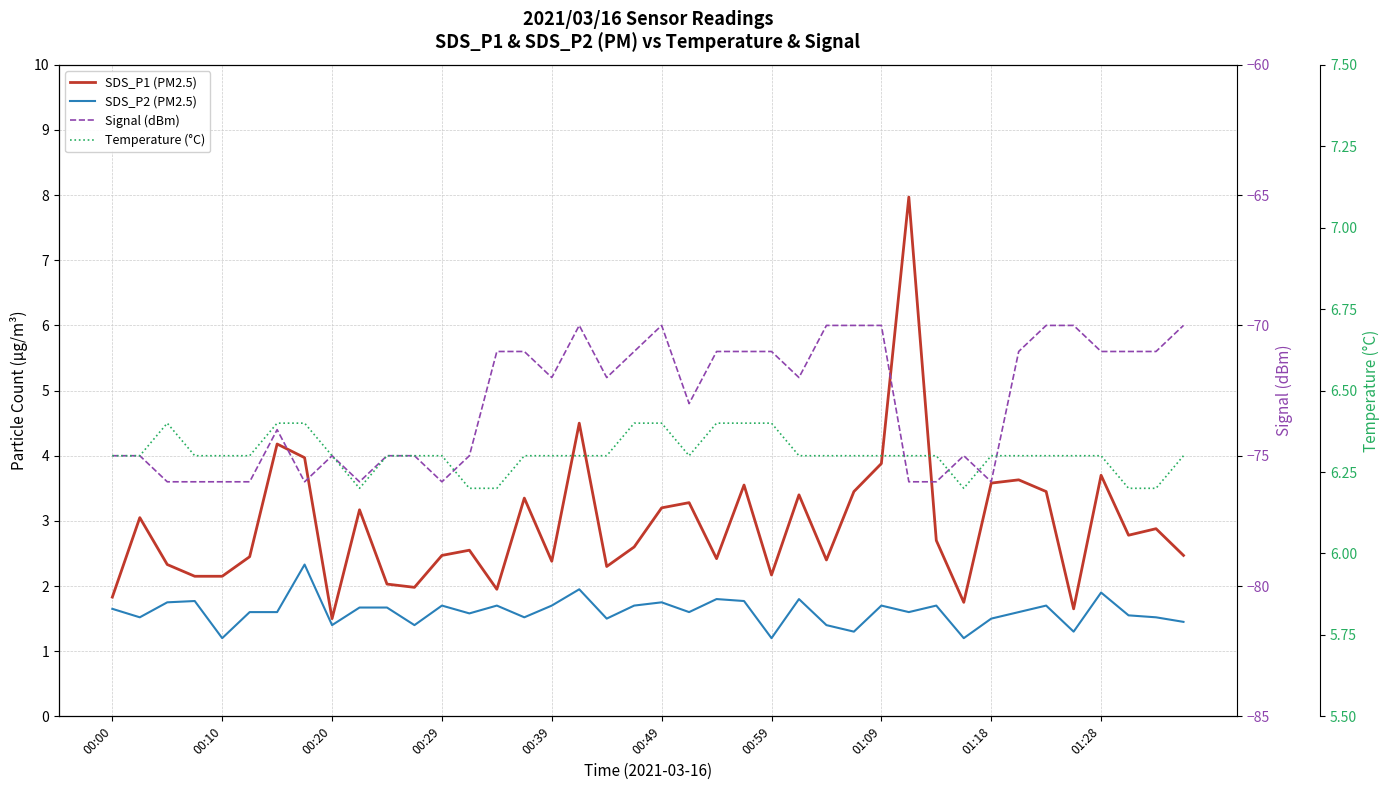

True or false: SDS_P2 (PM2.5) and Signal (dBm) intersect in this chart.

False